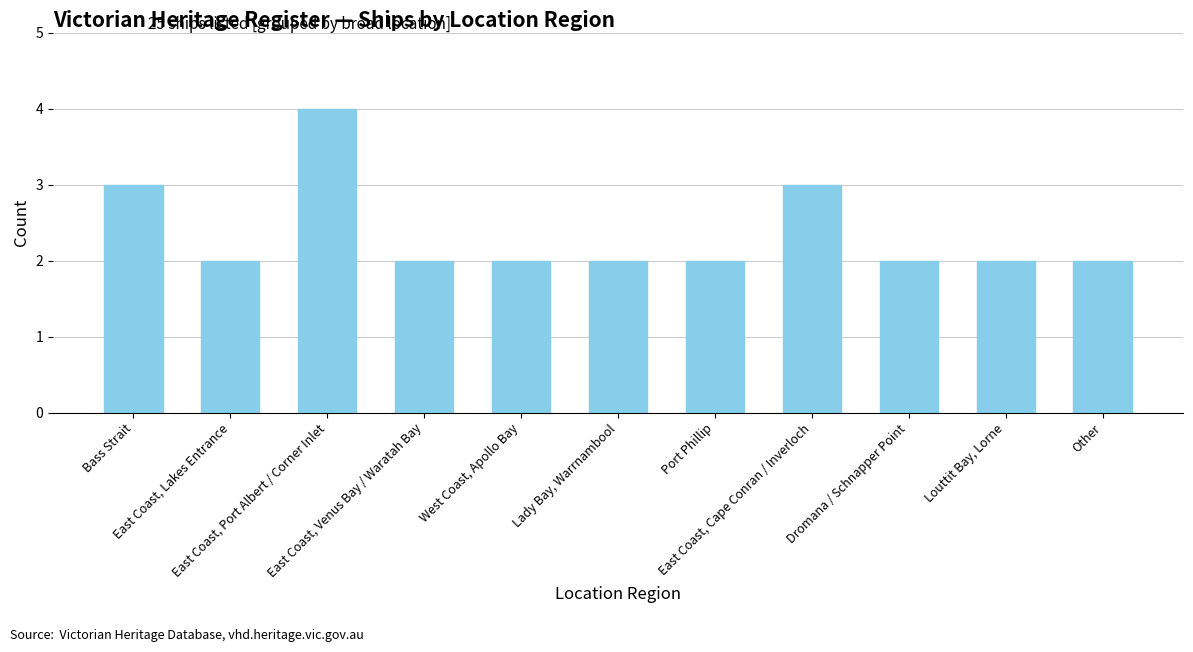

What is the greatest value displayed?

4